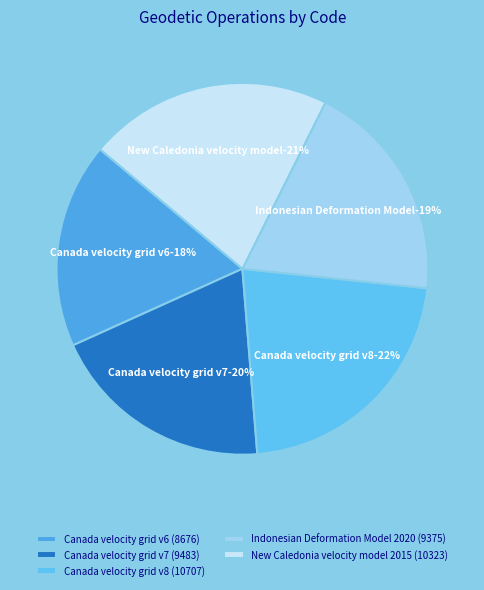

How many segments does this pie chart have?

5